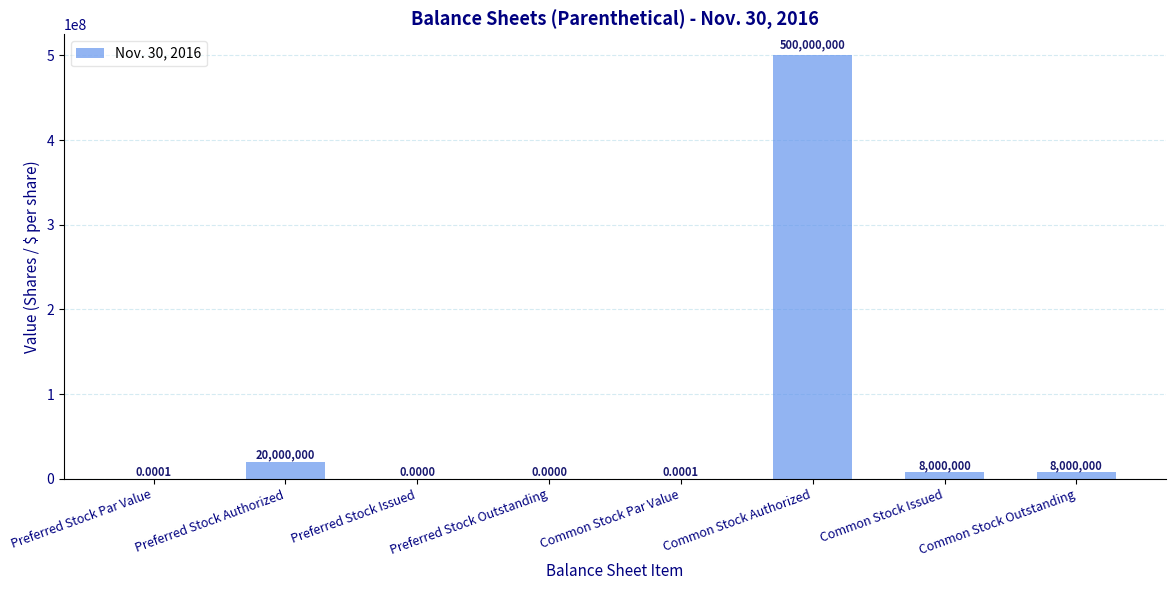

At which label is the value closest to 250000000?

Preferred Stock Authorized